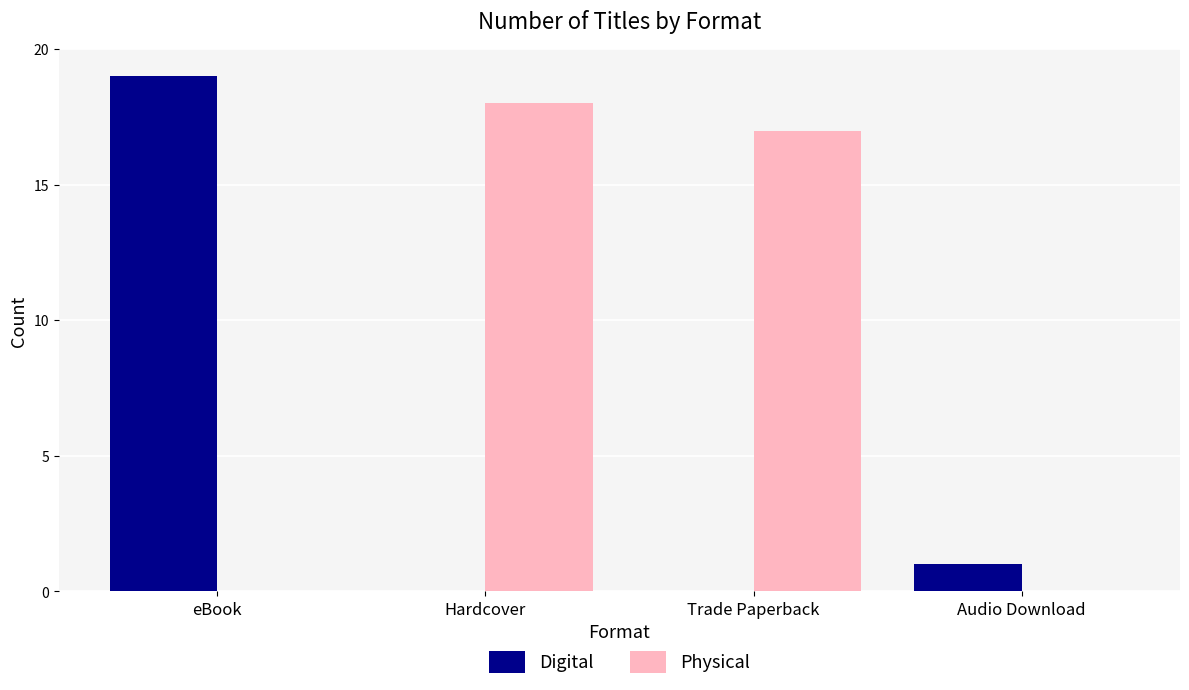

True or false: Physical has a value of 18 at Hardcover.

True